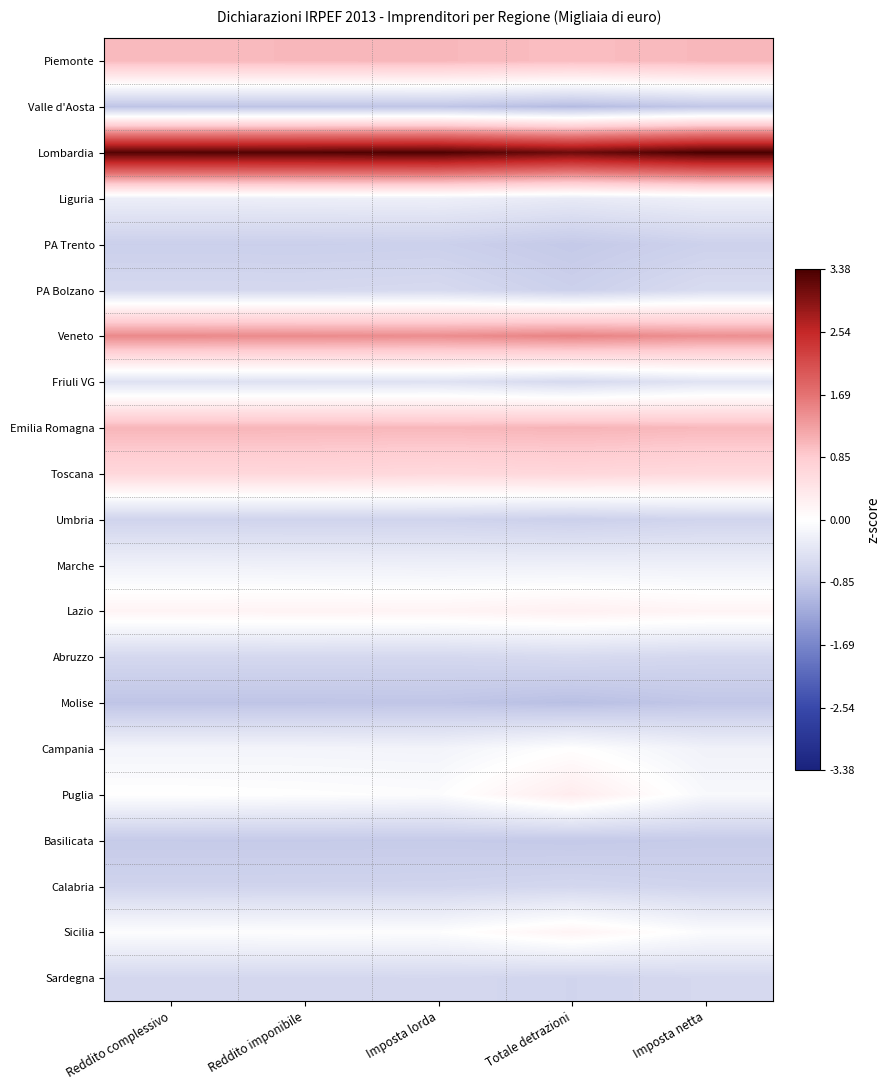

At how many categories does at least one series exceed 0?

5